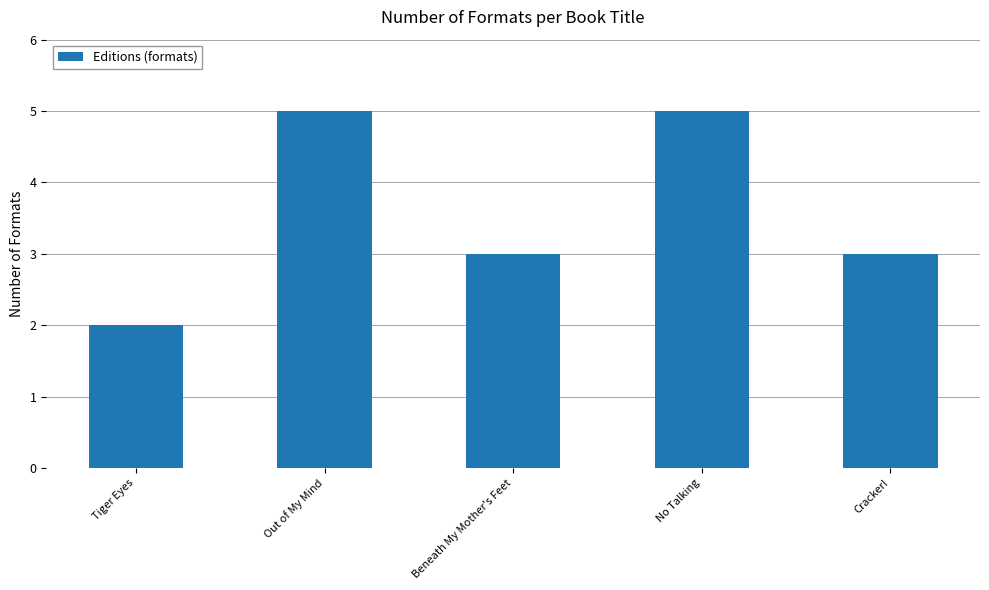

What is the difference between the second highest and second lowest values?

2